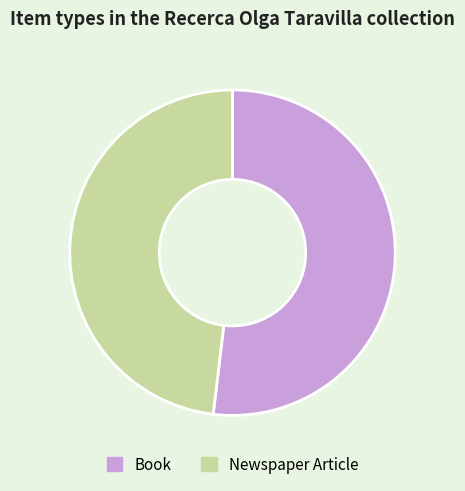

How many slices are in this pie chart?

2